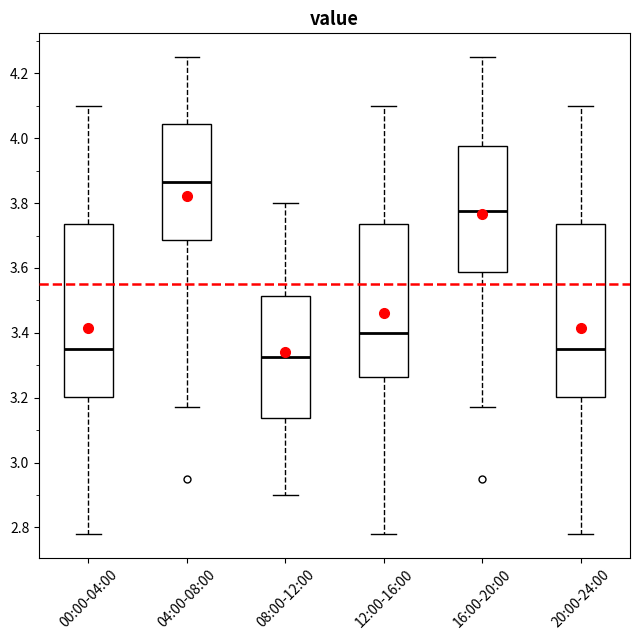

Reading left to right, read every box against the y-axis: the position of its median line, the range the box covers, and the ends of its whiskers. The values are not printed on the chart, so give them approximately, as read against the axis.

00:00-04:00: median 3.36, box 3.20 to 3.74, whiskers 2.78 to 4.10
04:00-08:00: median 3.86, box 3.68 to 4.04, whiskers 3.18 to 4.26
08:00-12:00: median 3.32, box 3.14 to 3.52, whiskers 2.90 to 3.80
12:00-16:00: median 3.40, box 3.26 to 3.74, whiskers 2.78 to 4.10
16:00-20:00: median 3.78, box 3.58 to 3.98, whiskers 3.18 to 4.26
20:00-24:00: median 3.36, box 3.20 to 3.74, whiskers 2.78 to 4.10